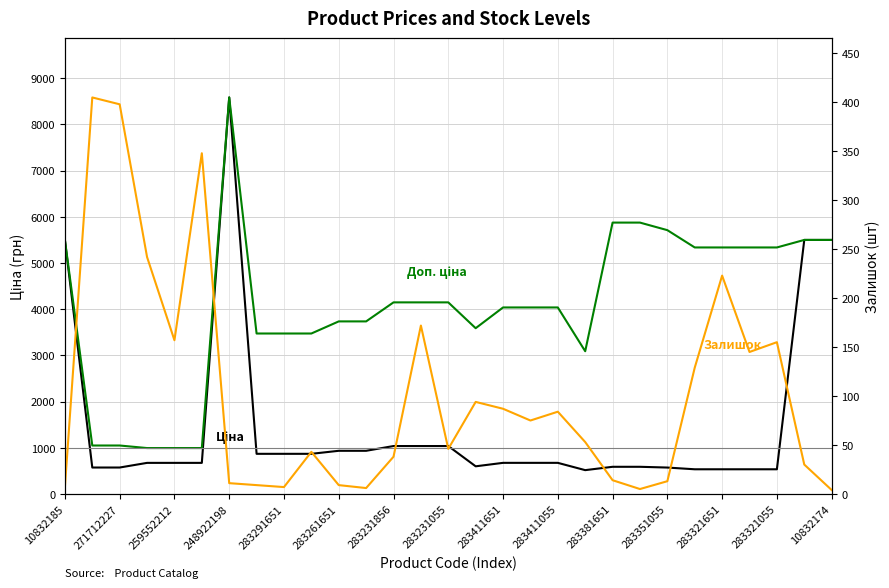

At which label does Доп. ціна first exceed 4035?

10832185